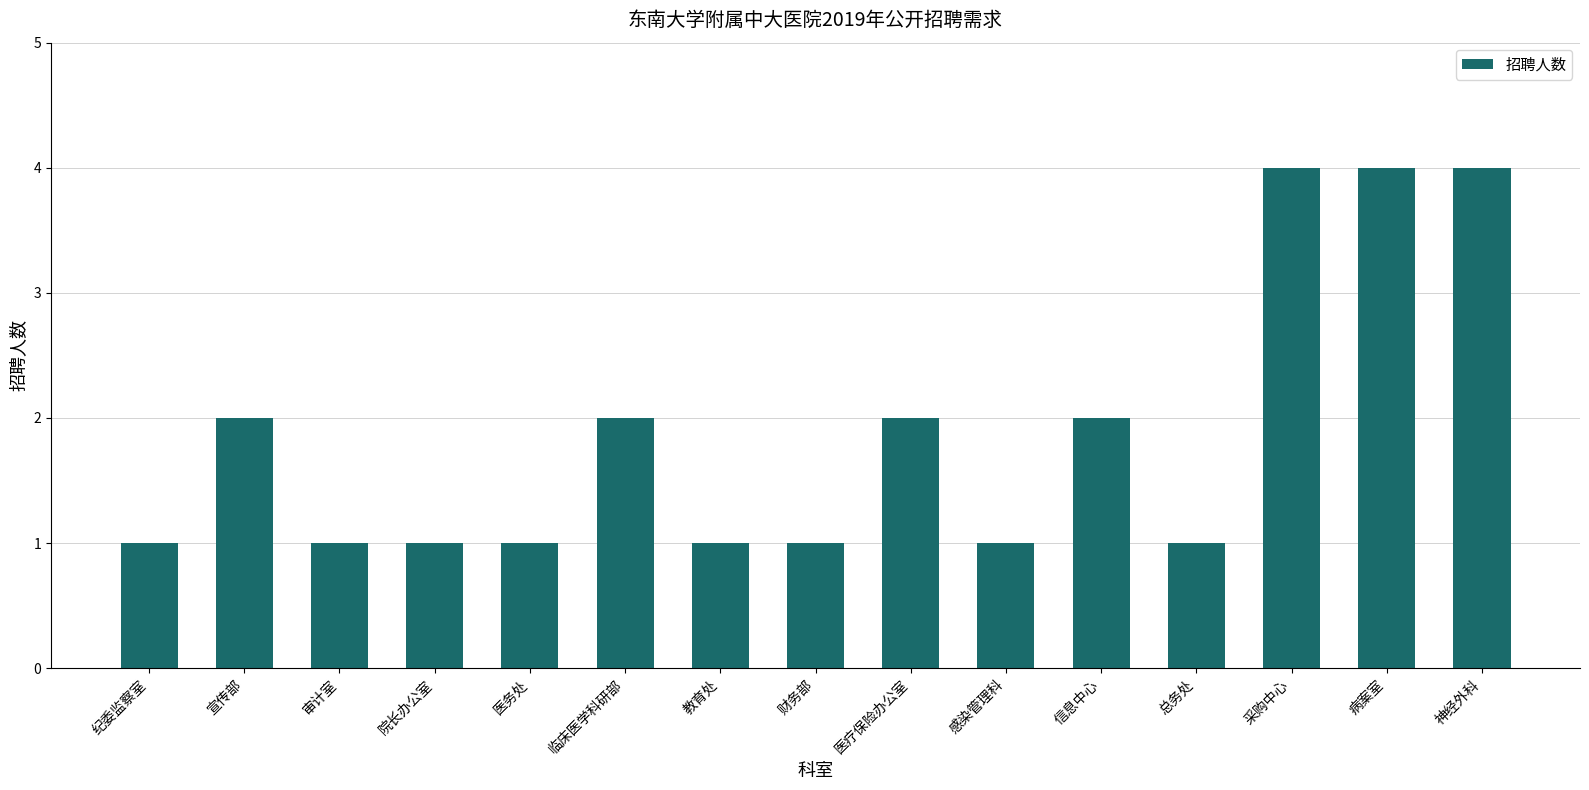

True or false: the data shows 1 at 病案室.

False